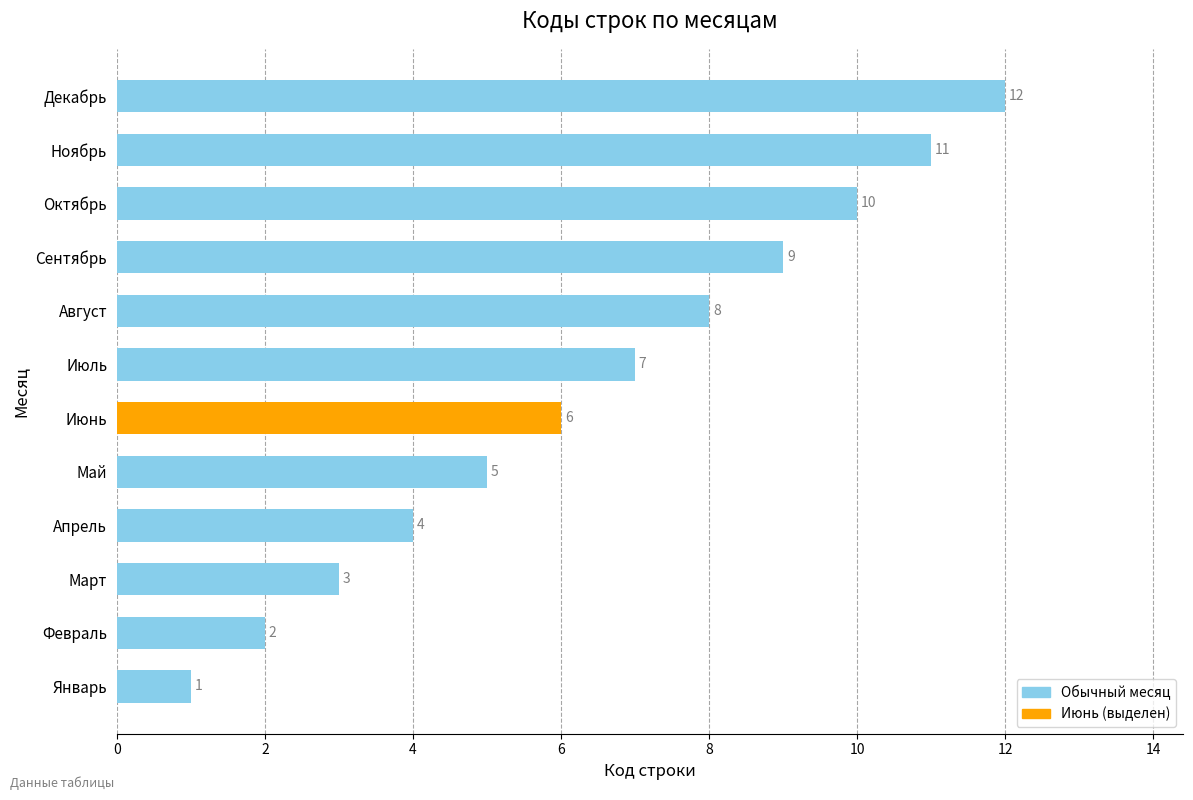

The chart shows a value of 16 at Ноябрь. True or false?

False